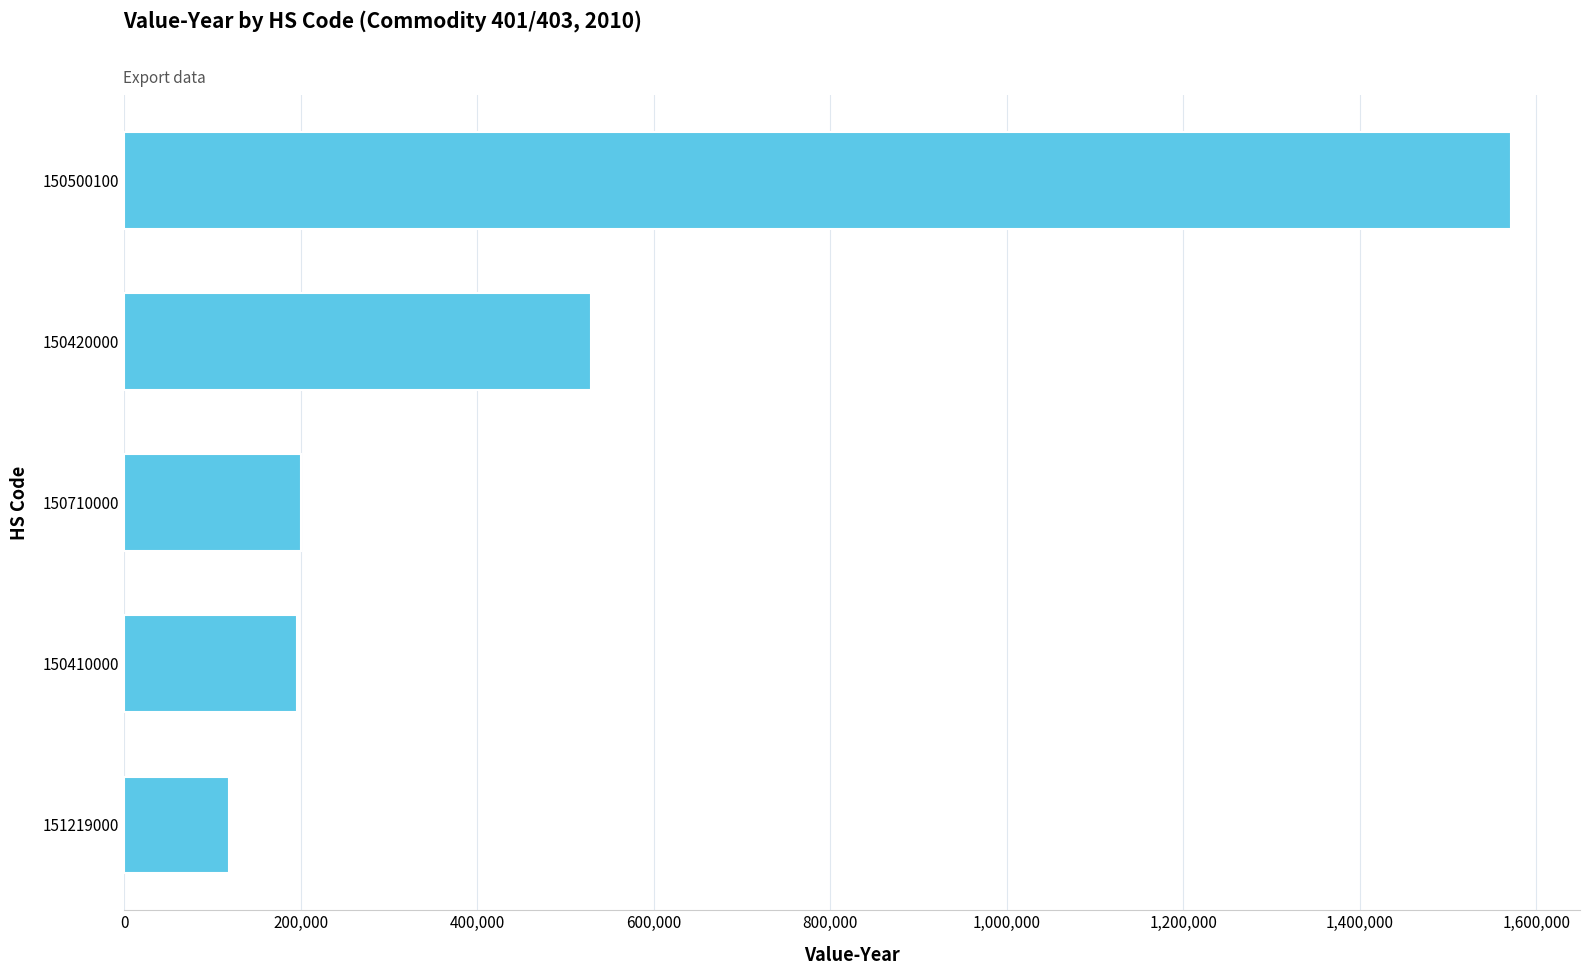

Where is the data nearest to the value 844556?

150420000